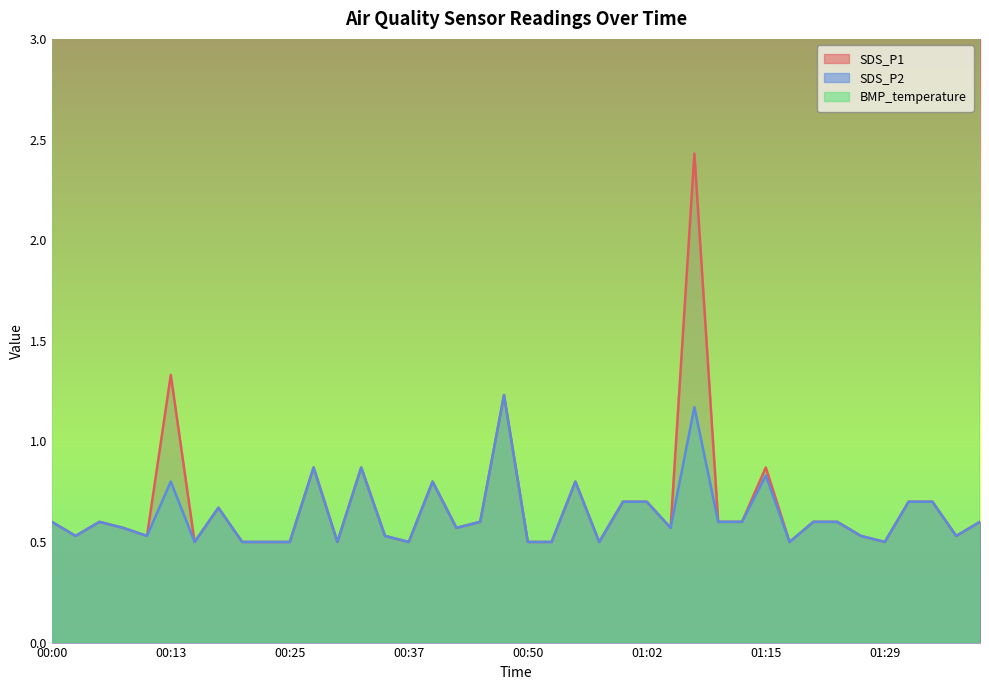

Between 00:52 and 00:42, which is larger?

00:42